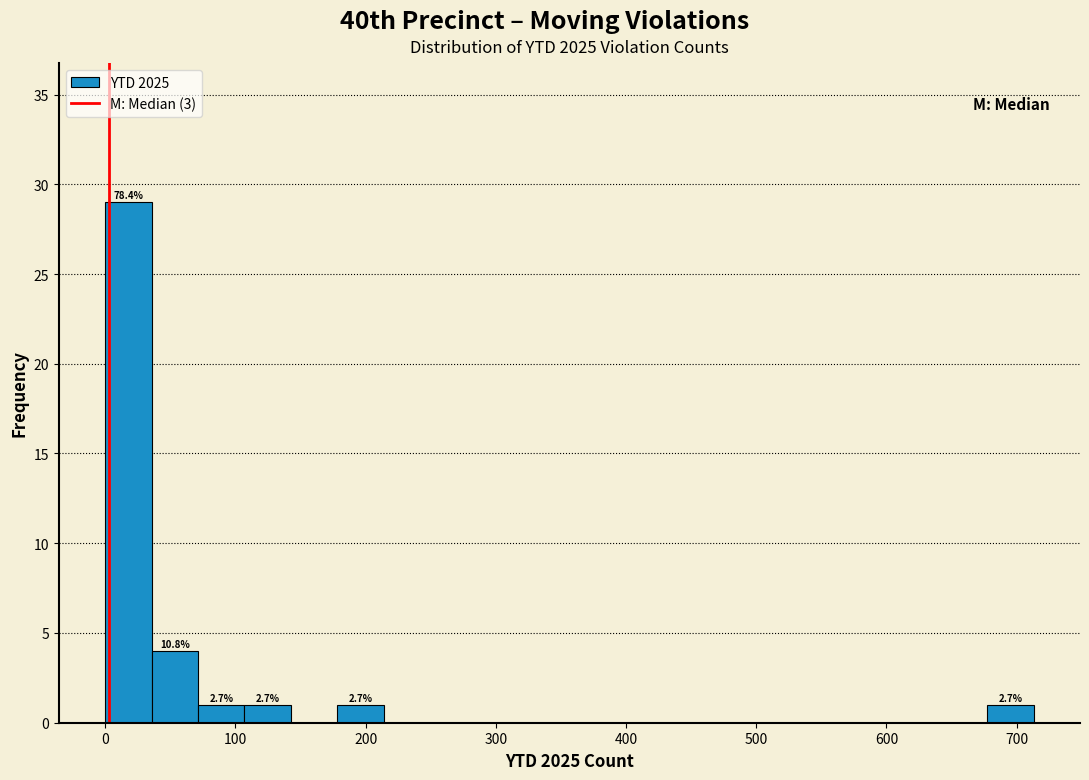

Around what value on the x-axis is the tallest bar? Give the approximate position of its centre, as read against the axis.

20